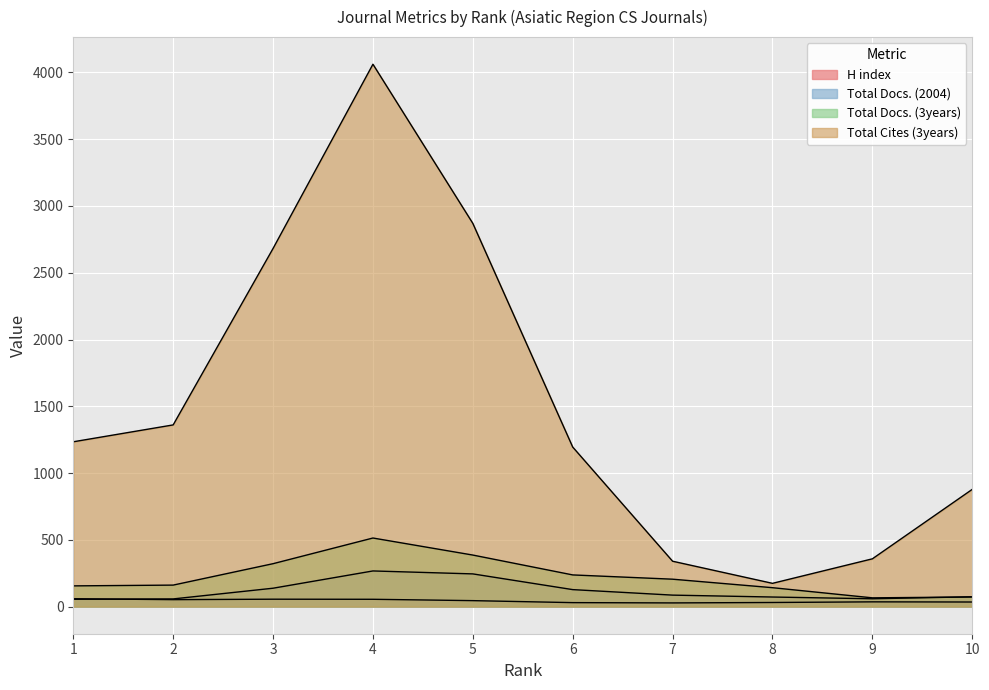

How many lines are shown in the chart?

4